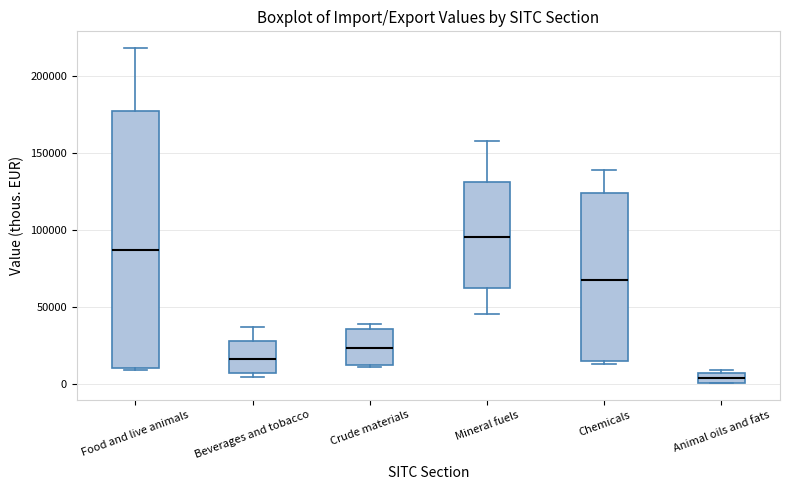

Which box has the lowest median line?

Animal oils and fats